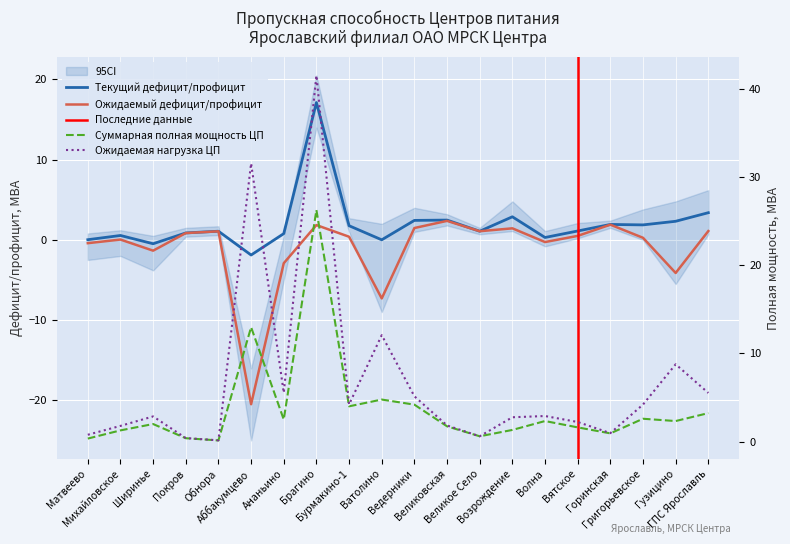

Which series ends up on top after the final intersection of Суммарная полная мощность ЦП and Ожидаемый дефицит/профицит?

Суммарная полная мощность ЦП